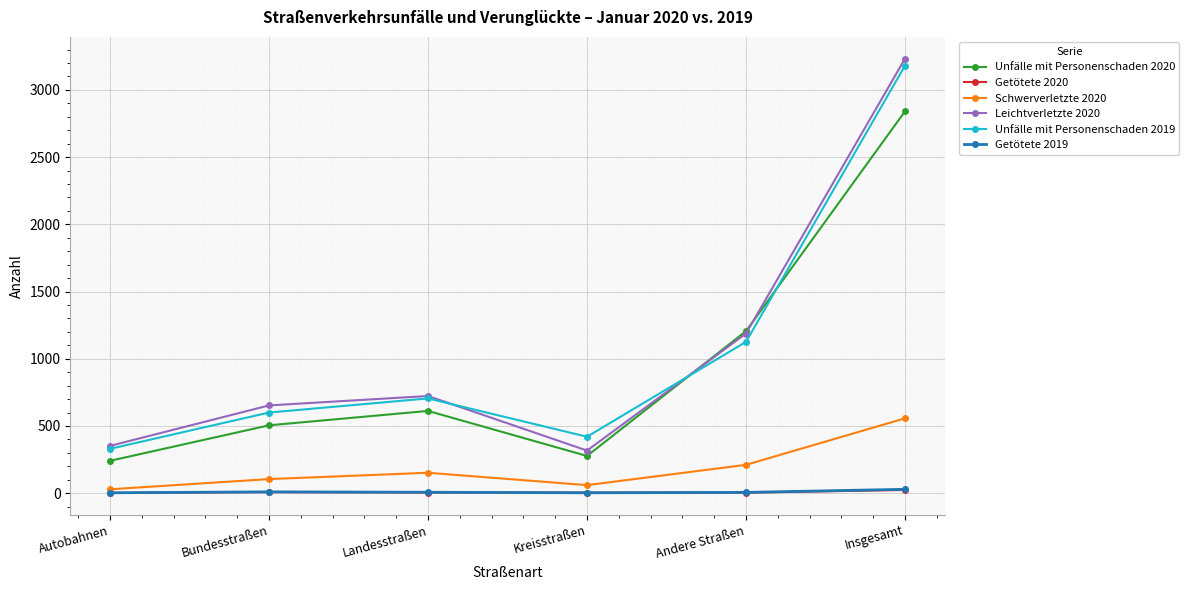

How many distinct data groups are displayed?

6